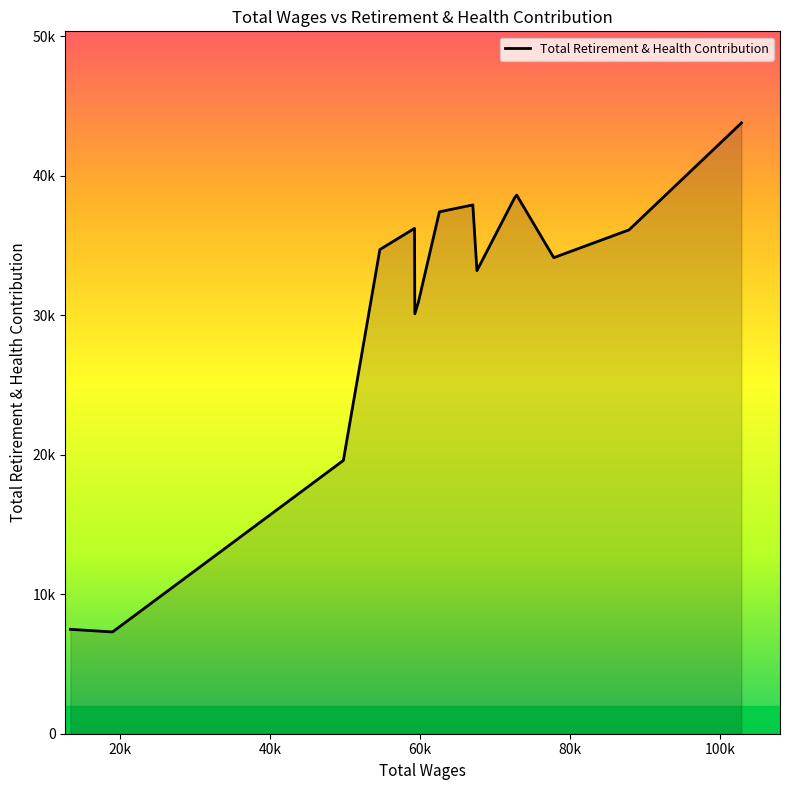

Which label corresponds to the smallest value in the chart?

19035.0